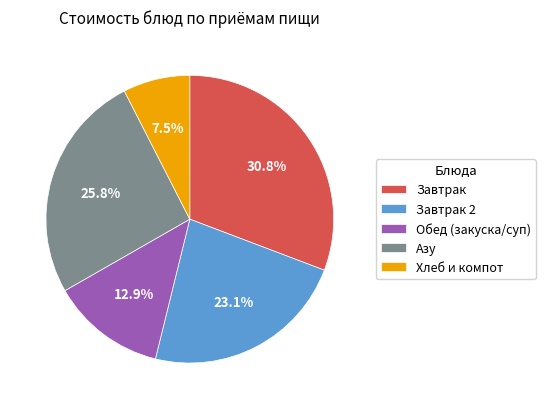

Is there any slice that represents more than half of the pie?

No